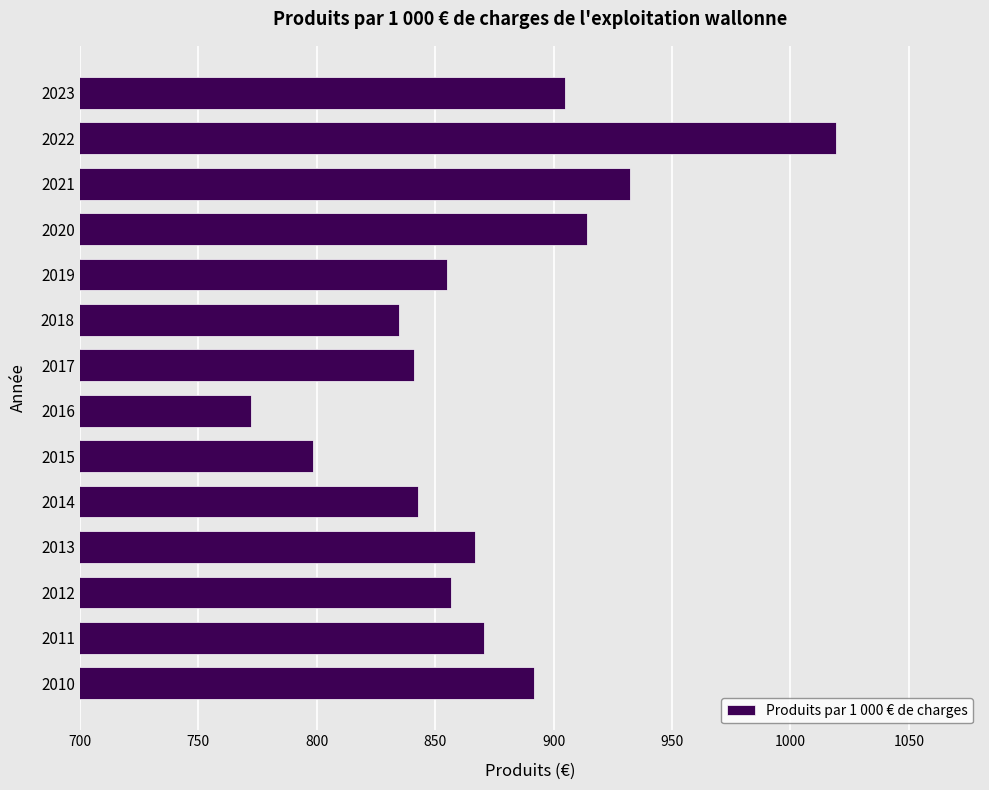

The value at 2015 is 1139.6. True or false?

False